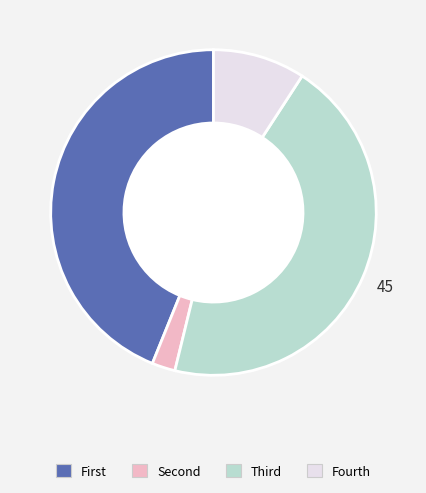

Is there a majority slice in this chart?

No